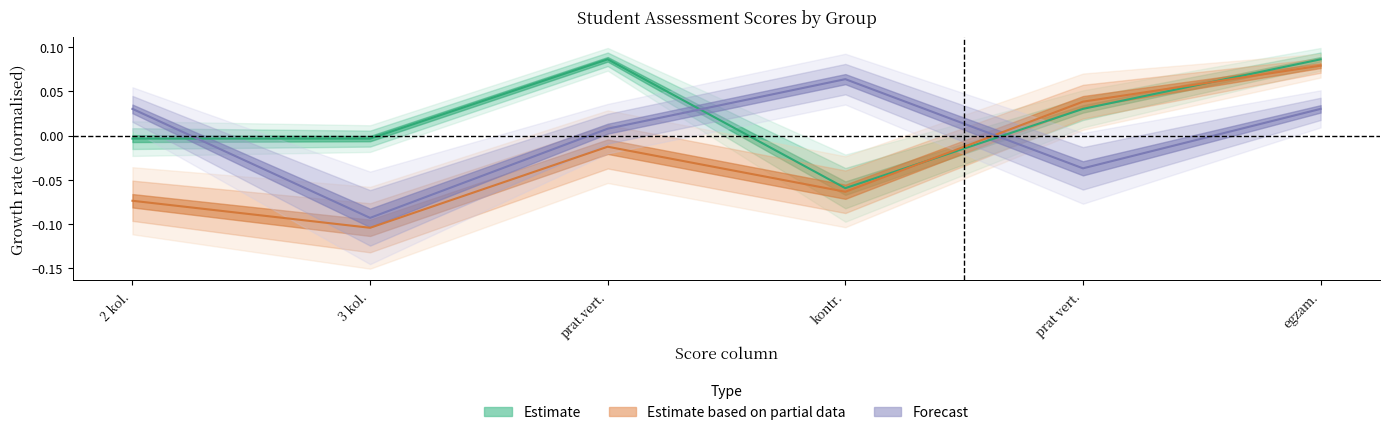

True or false: Estimate has a value of 0.0 at prat vert..

False